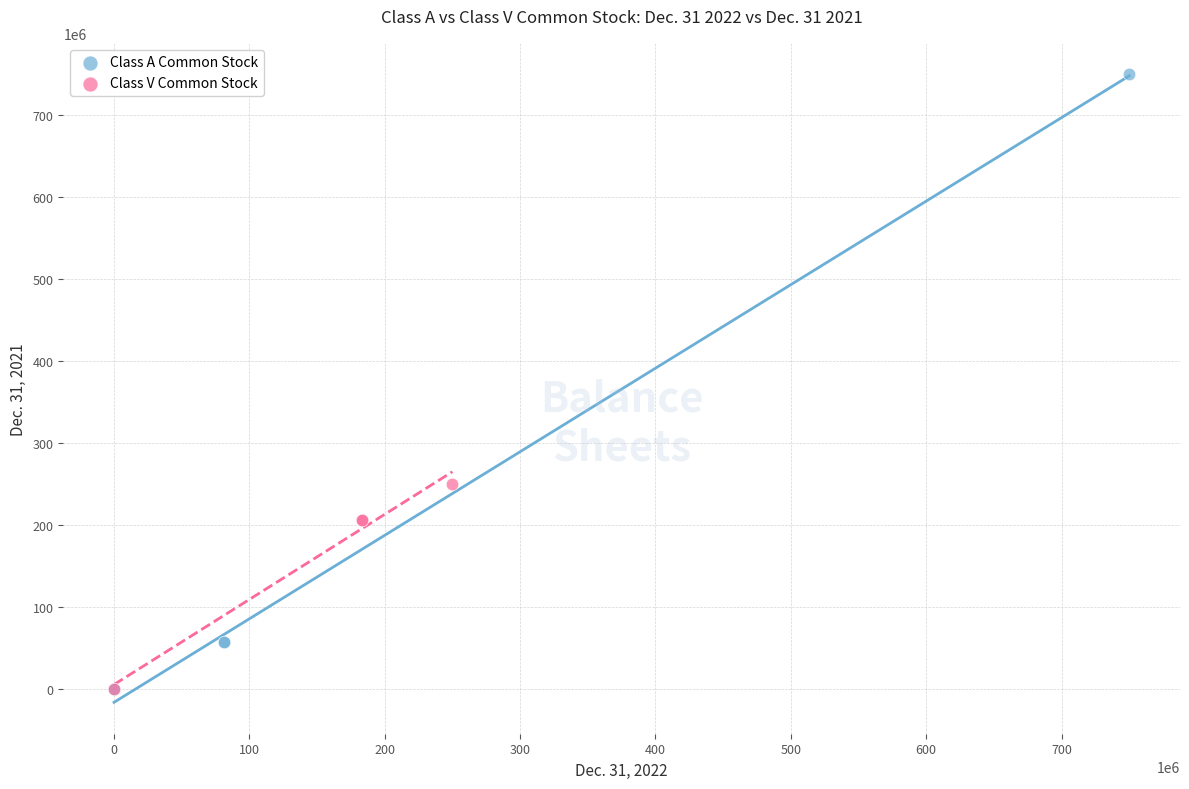

Which series has the largest Y range (max minus min)?

Class A Common Stock